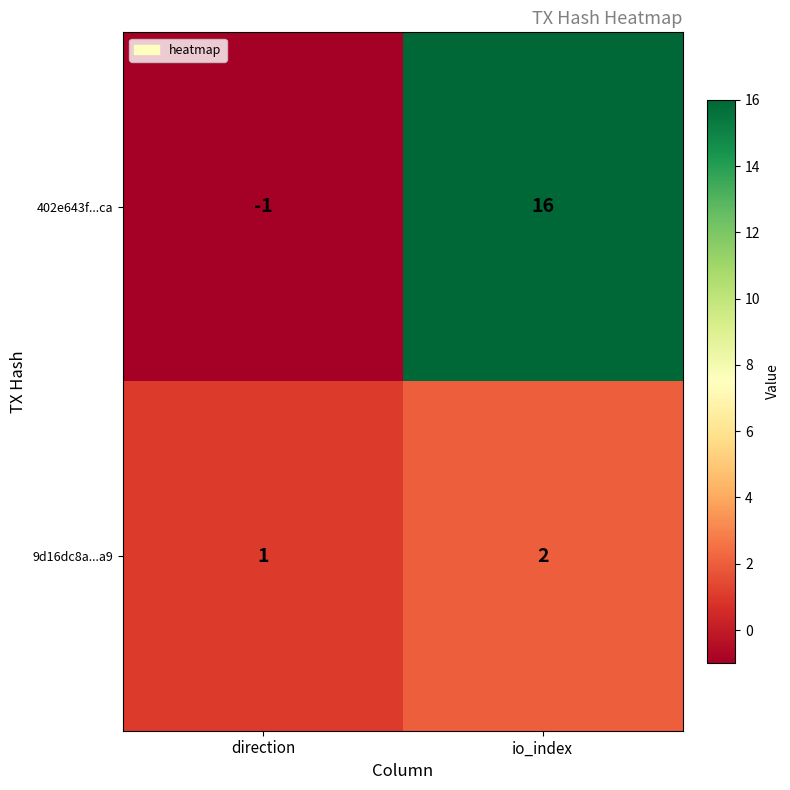

What is the maximum value for 402e643f...ca?

16